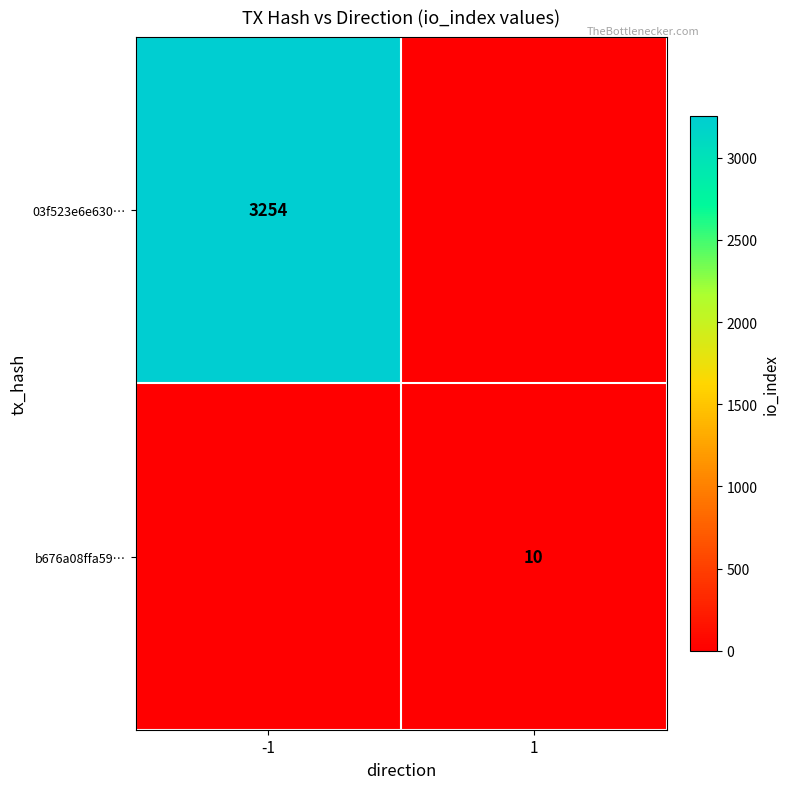

How many categories are shown in the chart?

2